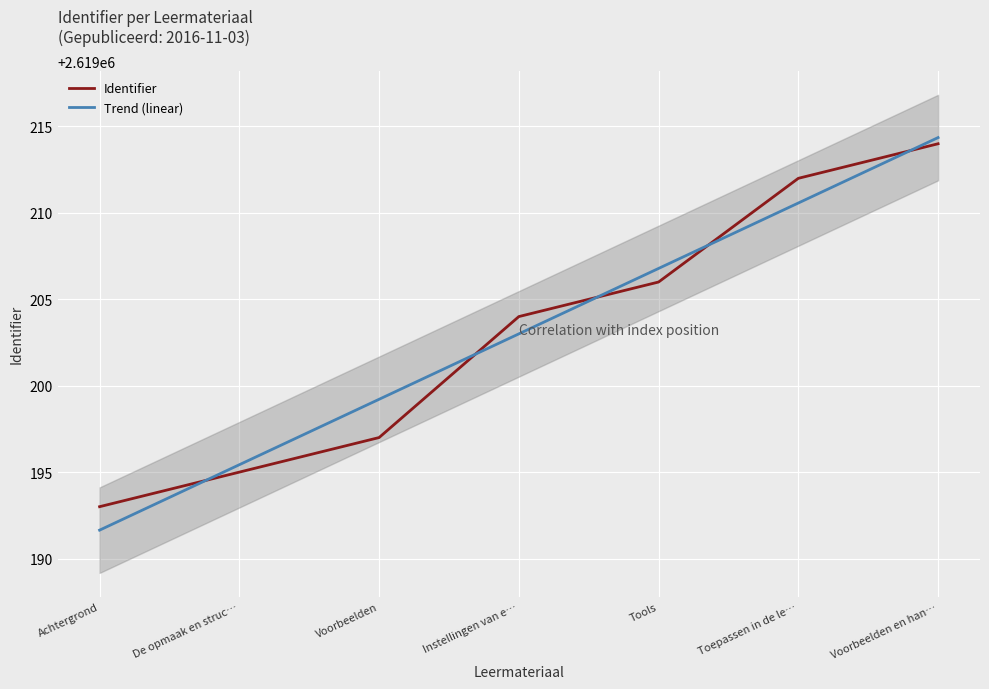

Rank the categories by Identifier value from highest to lowest.

Voorbeelden en han…, Toepassen in de le…, Tools, Instellingen van e…, Voorbeelden, De opmaak en struc…, Achtergrond